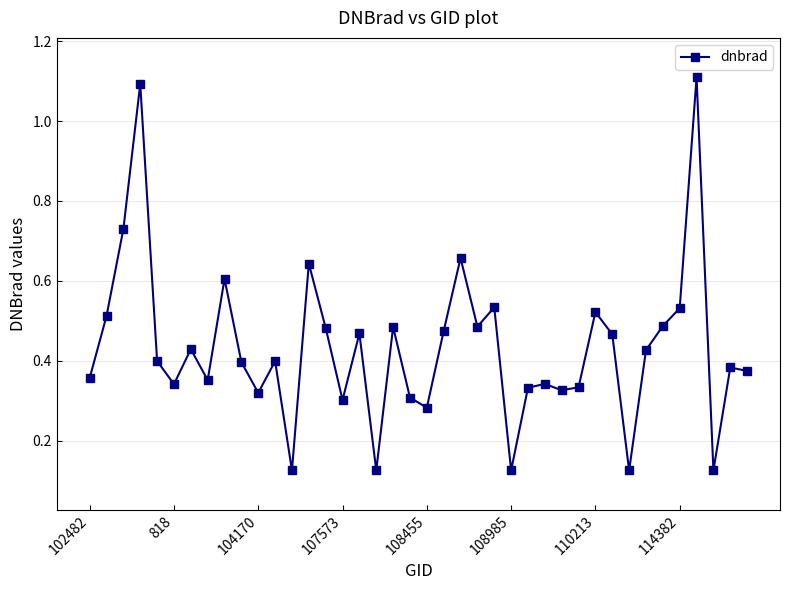

True or false: there are more than 2 points higher than both neighbors.

True